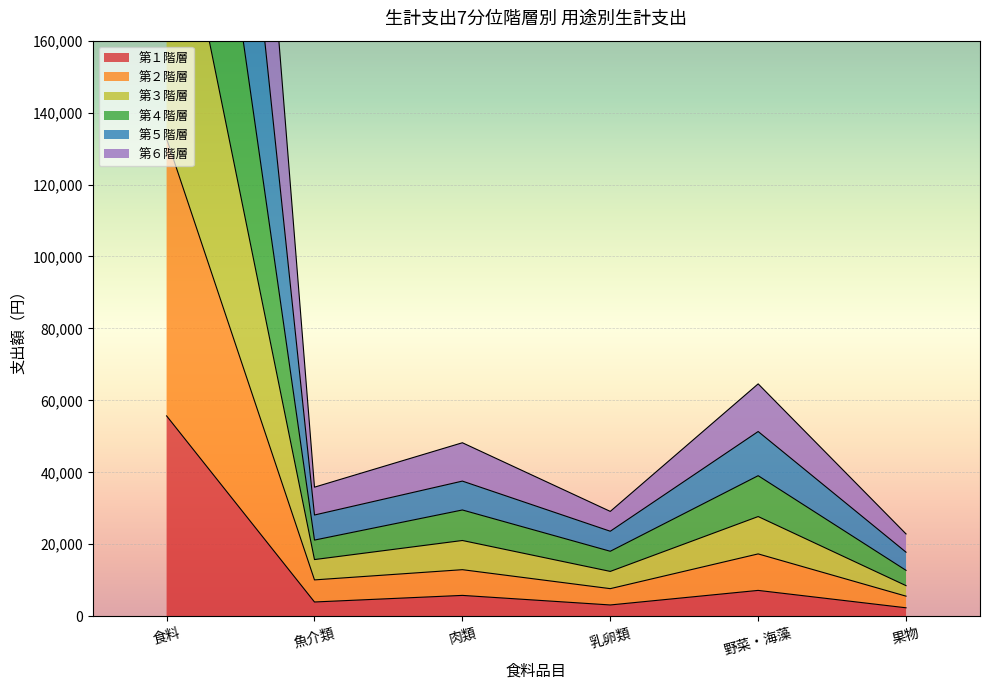

The 第１階層 series shows 81082 at 食料. True or false?

False